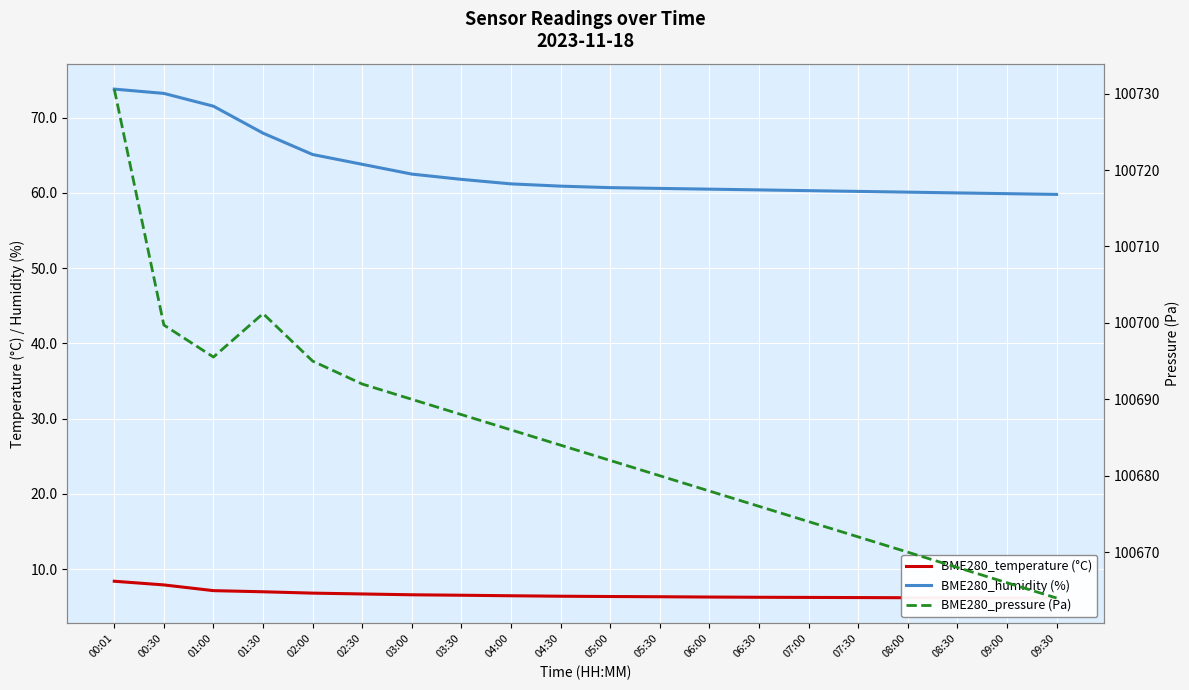

What is the label of the 10th point from the right?

05:00